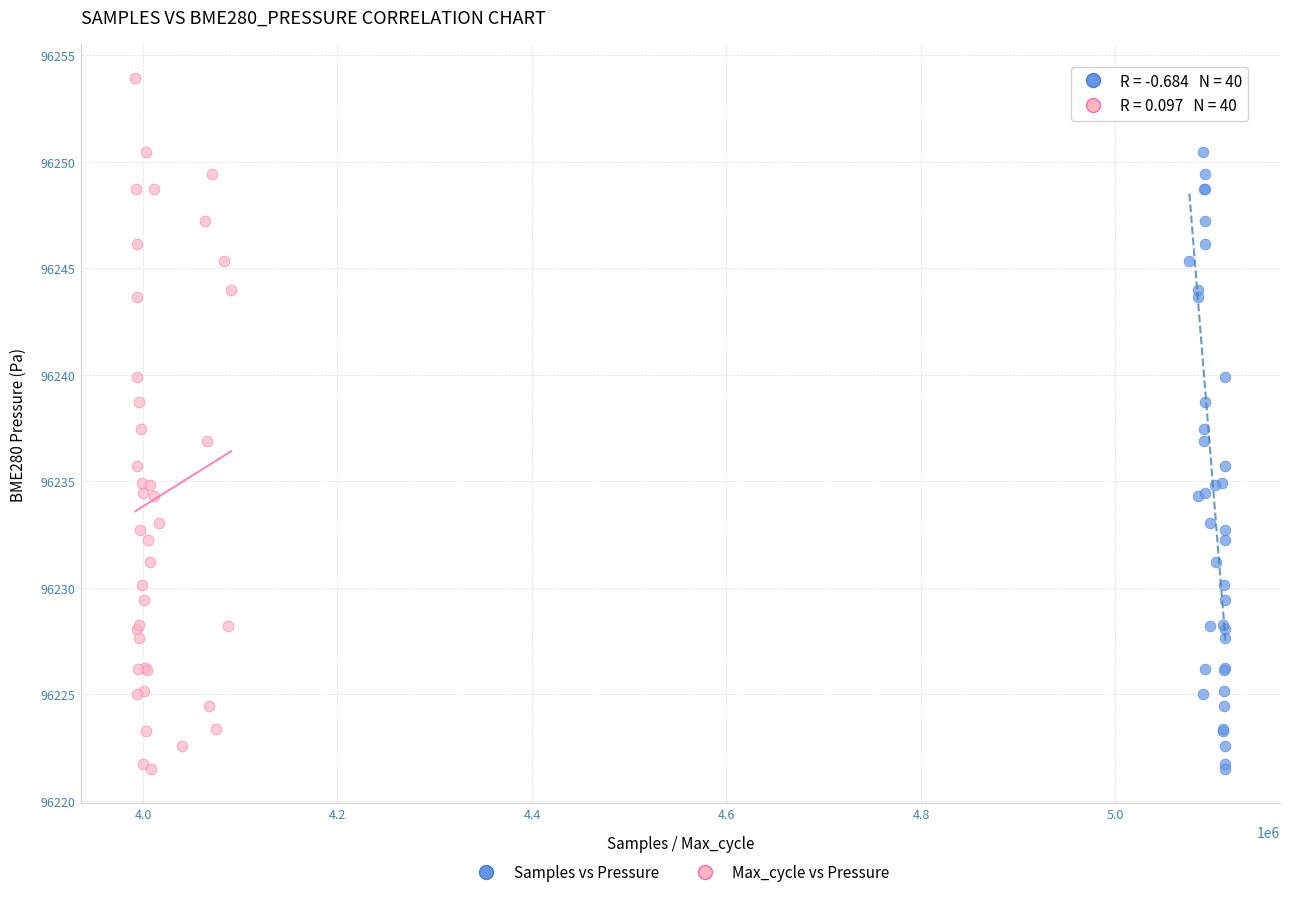

What are all the series names shown in the legend?

Samples vs Pressure, Max_cycle vs Pressure